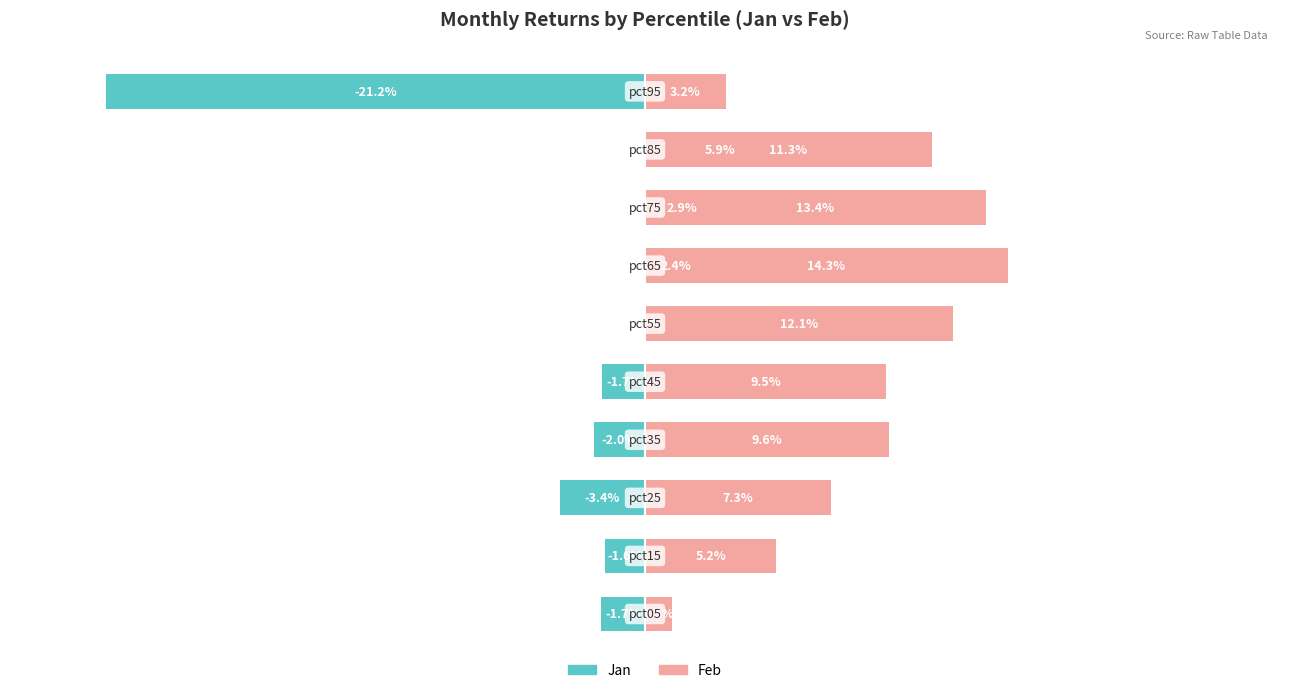

List the series in order of their overall mean, lowest first.

Jan, Feb